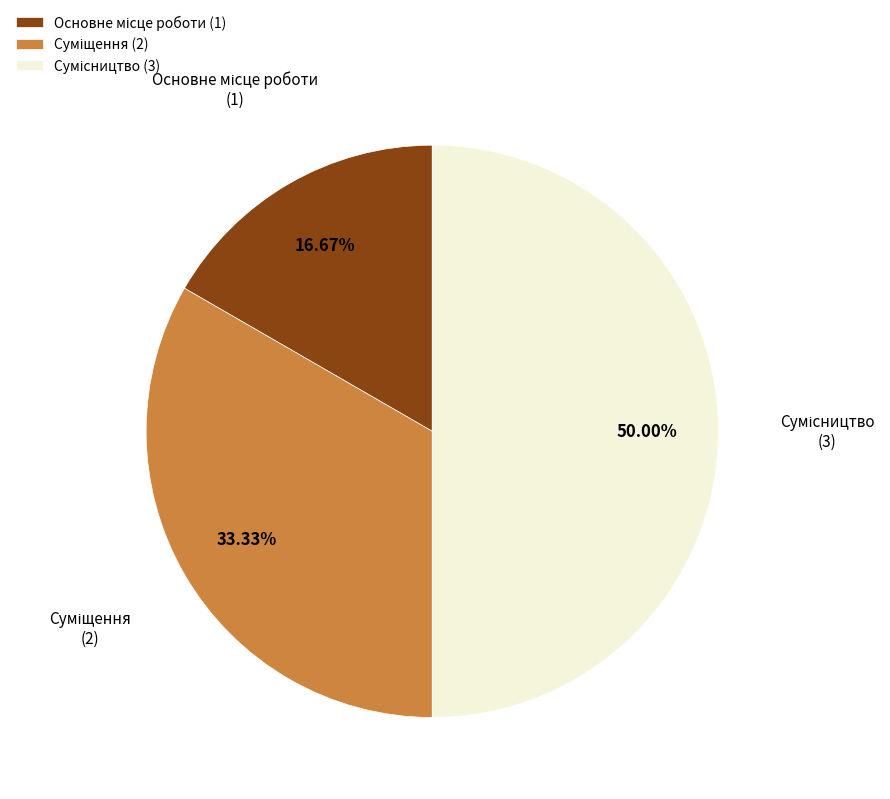

How many slices are in this pie chart?

3